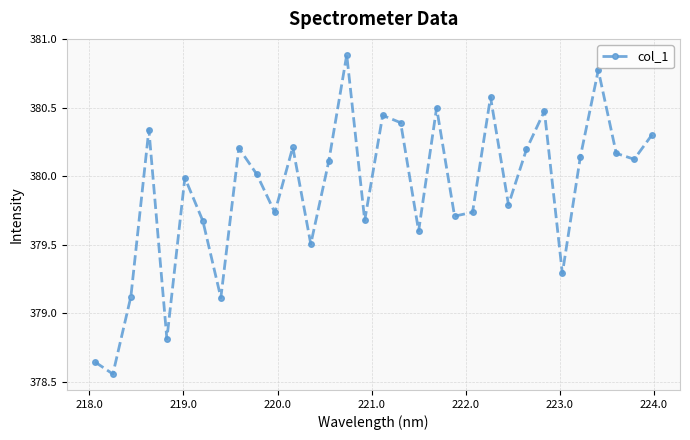

What is the maximum value shown in the chart?

380.9